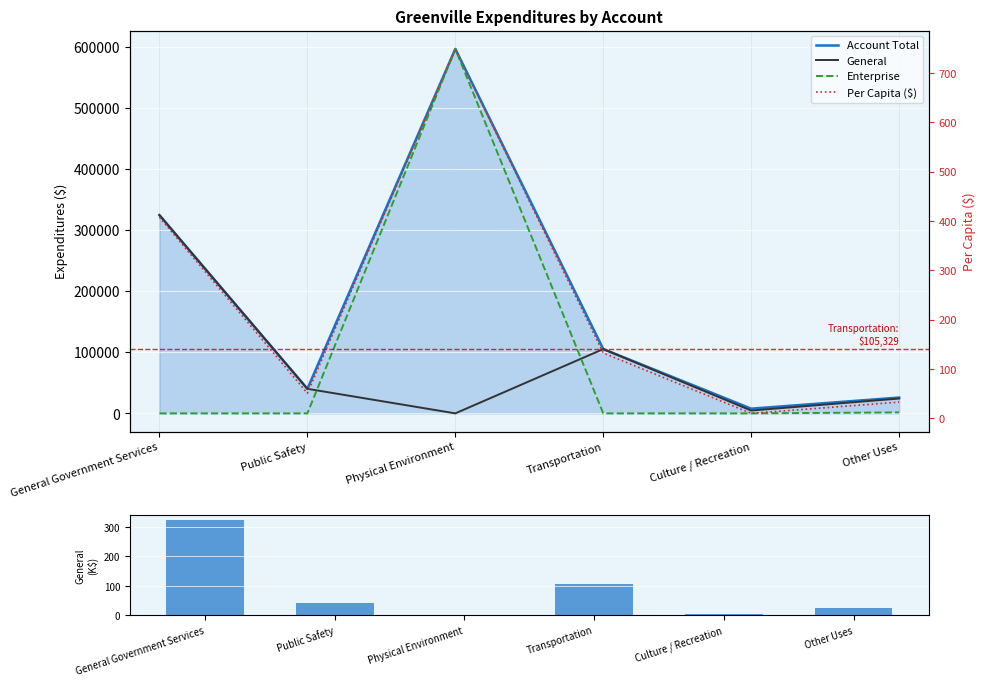

What is the difference between the maximum and minimum values in the Per Capita ($) series?

739.3